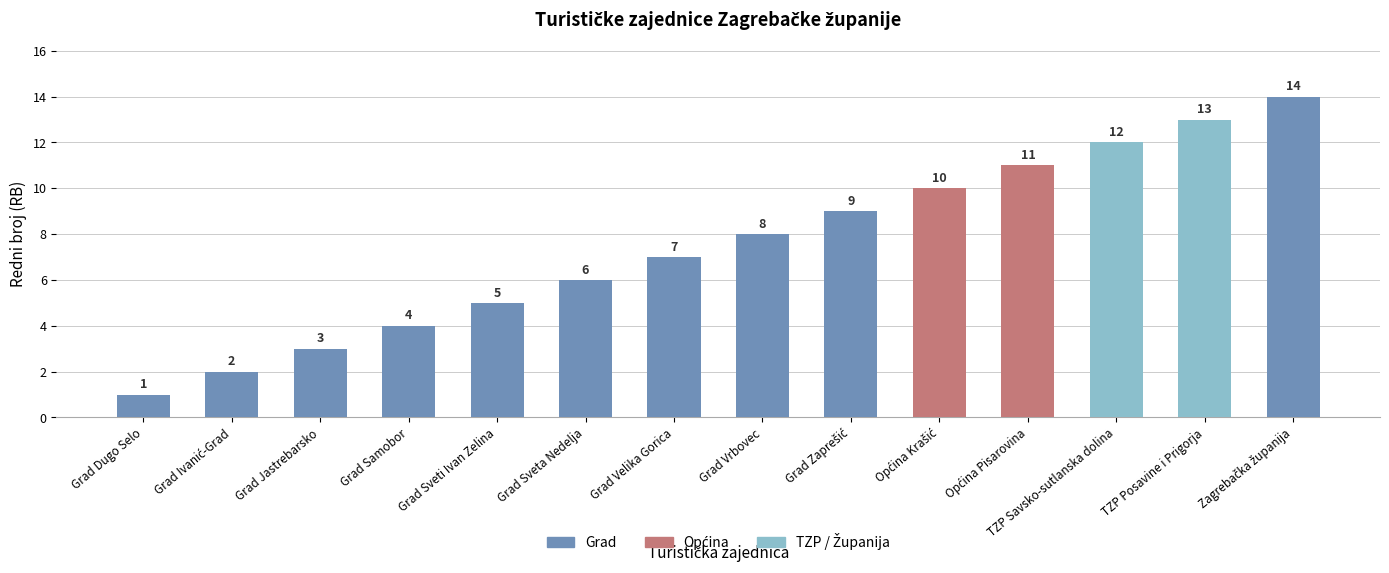

What is the difference between the maximum and minimum values?

13